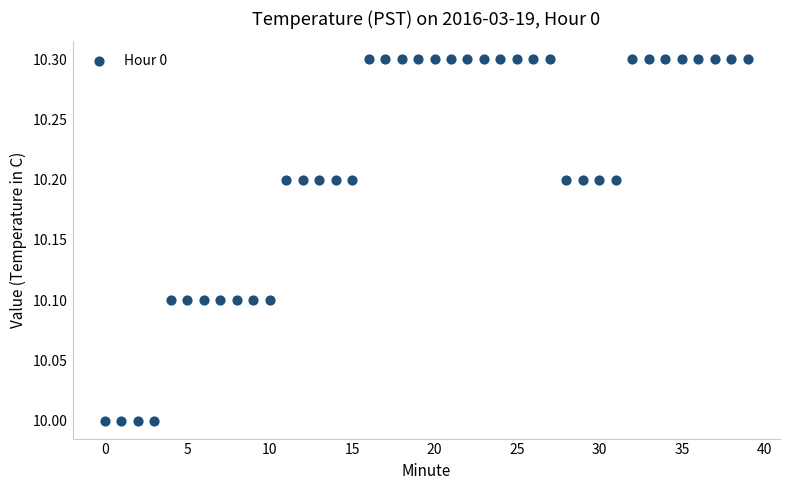

What is the range of Y values (max minus min)?

0.3